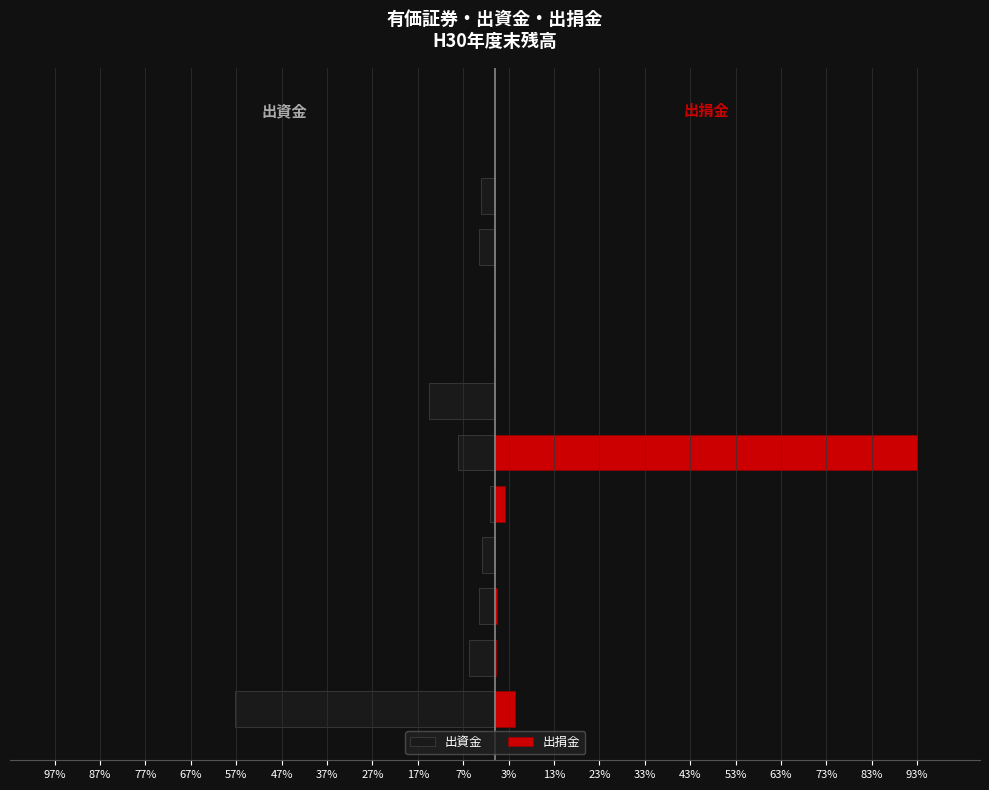

Which series has the largest range (max minus min)?

出捐金